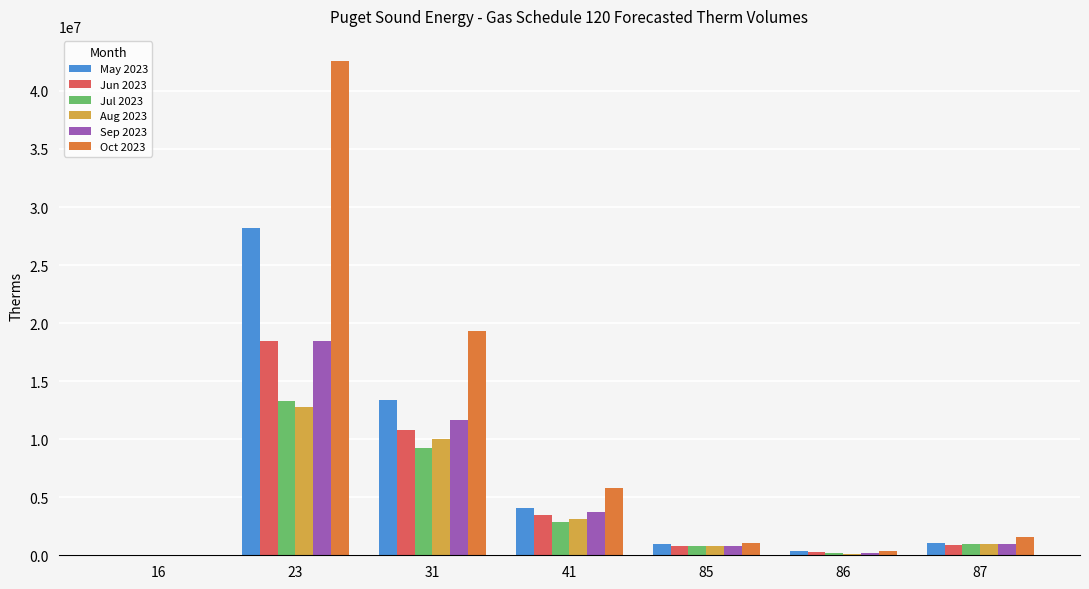

Where does the Jul 2023 series first go above 929795?

23